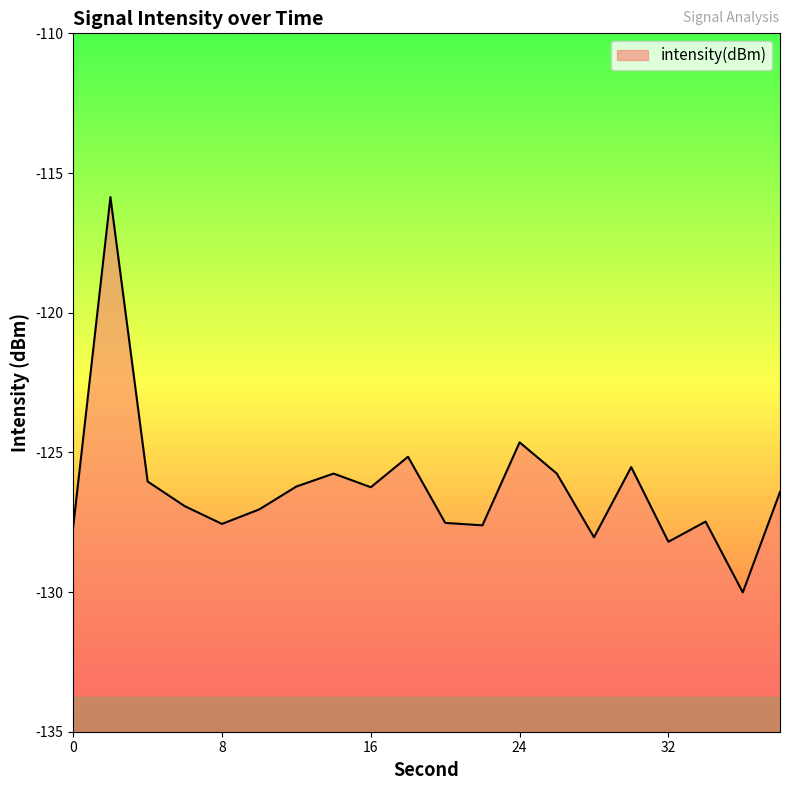

True or false: the data shows -127.5 at 34.

True